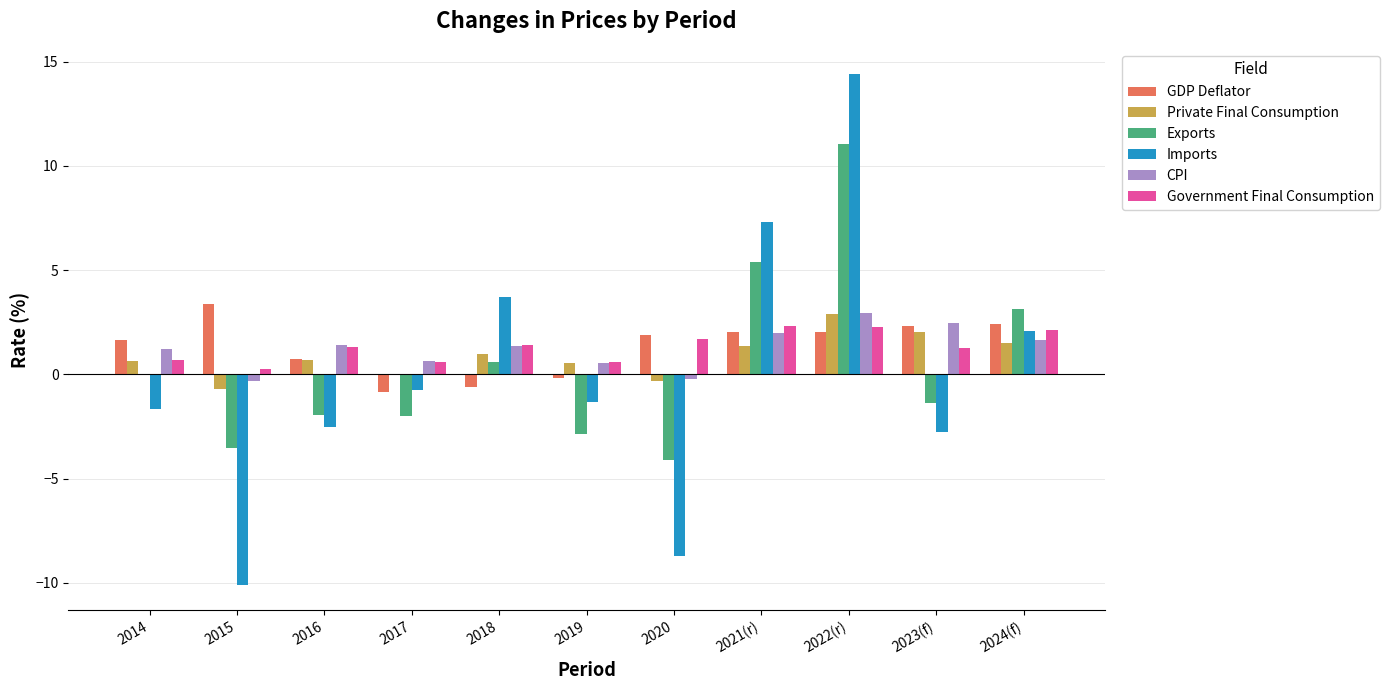

Does the chart contain stacked bars?

No